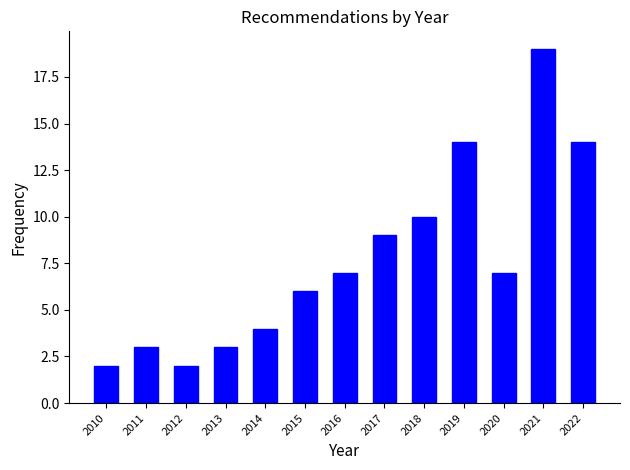

Reading left to right, what are all the values shown in this chart?

2	3	2	3	4	6	7	9	10	14	7	19	14